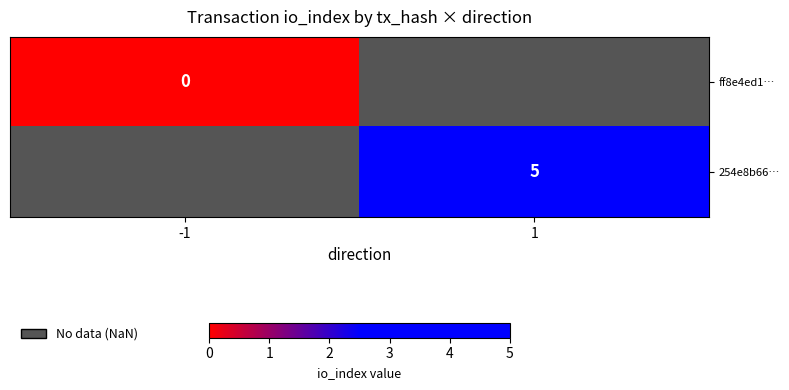

The value of 254e8b66… at 1 is 2. True or false?

False